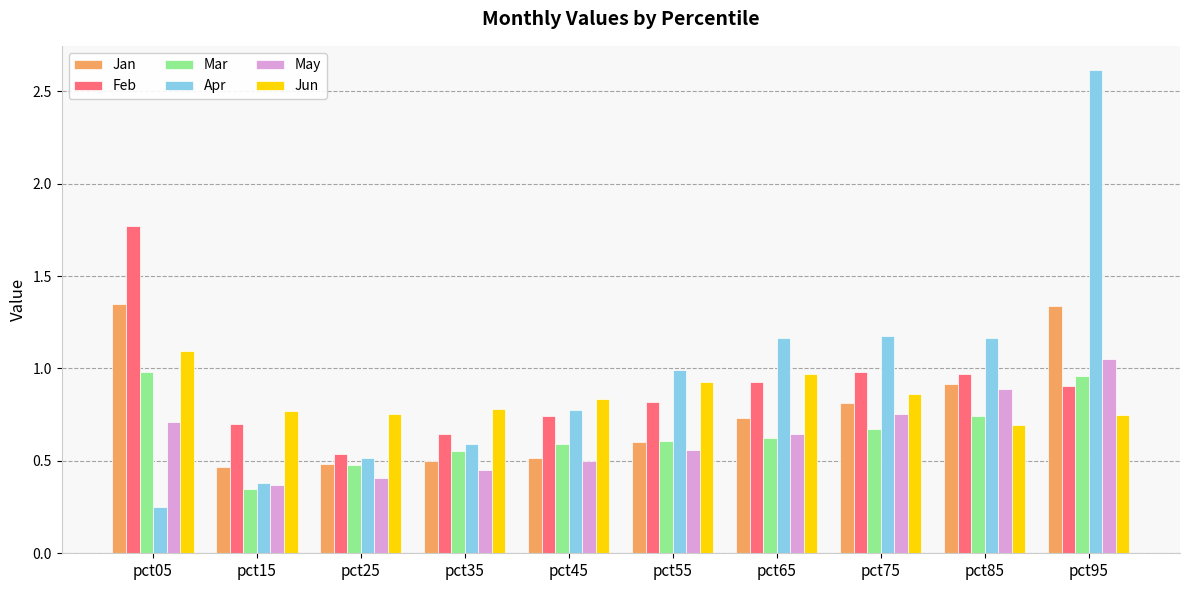

How many bars are there in each group?

6